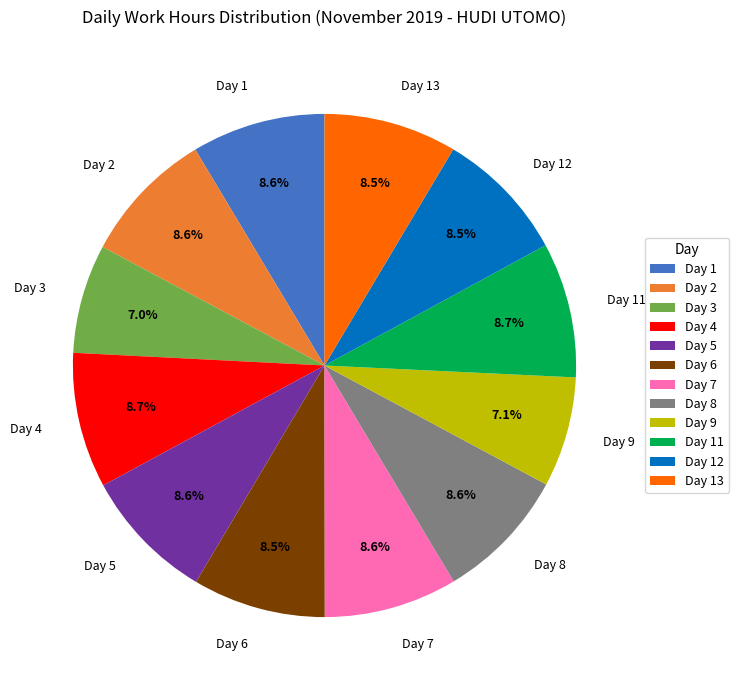

How many segments does this pie chart have?

12